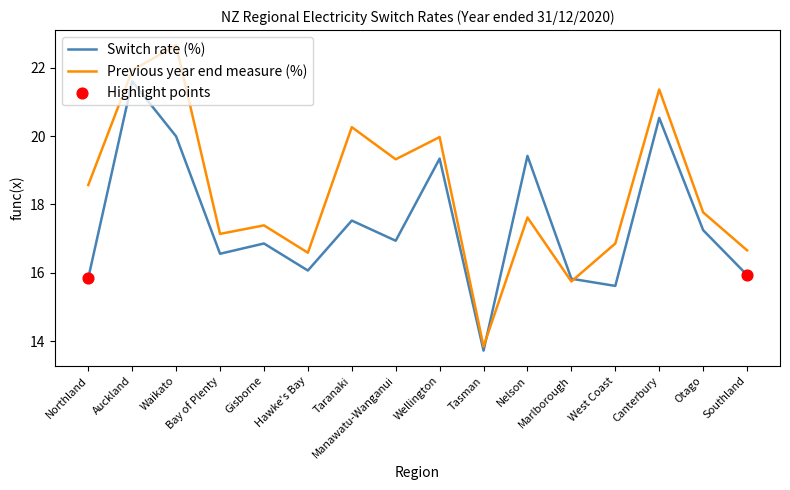

At how many categories does at least one series exceed 22?

1